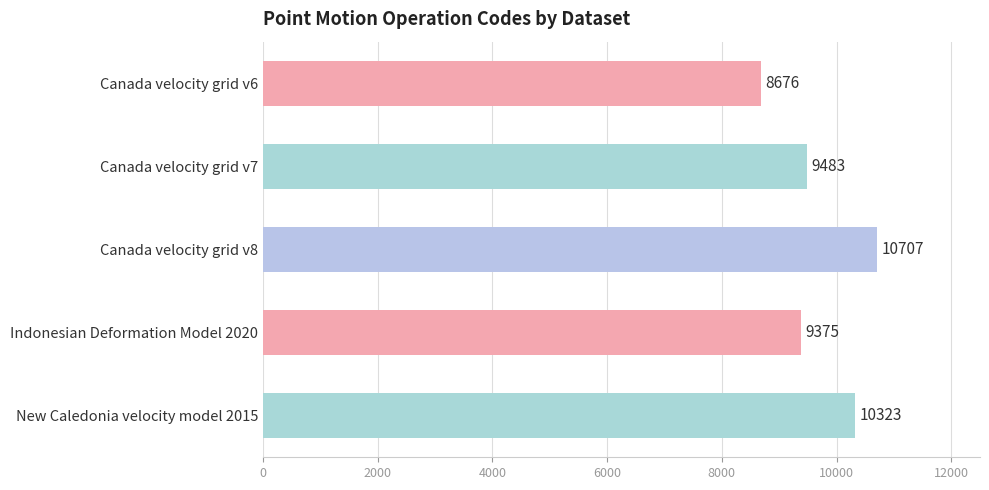

Is it true that the value at Canada velocity grid v8 is 2393?

False